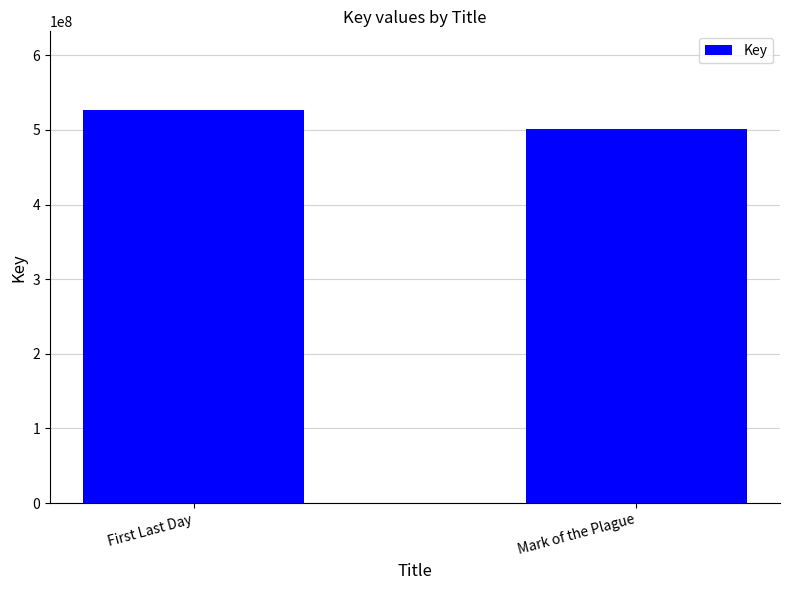

Are the bars grouped side by side (vs. stacked)?

No